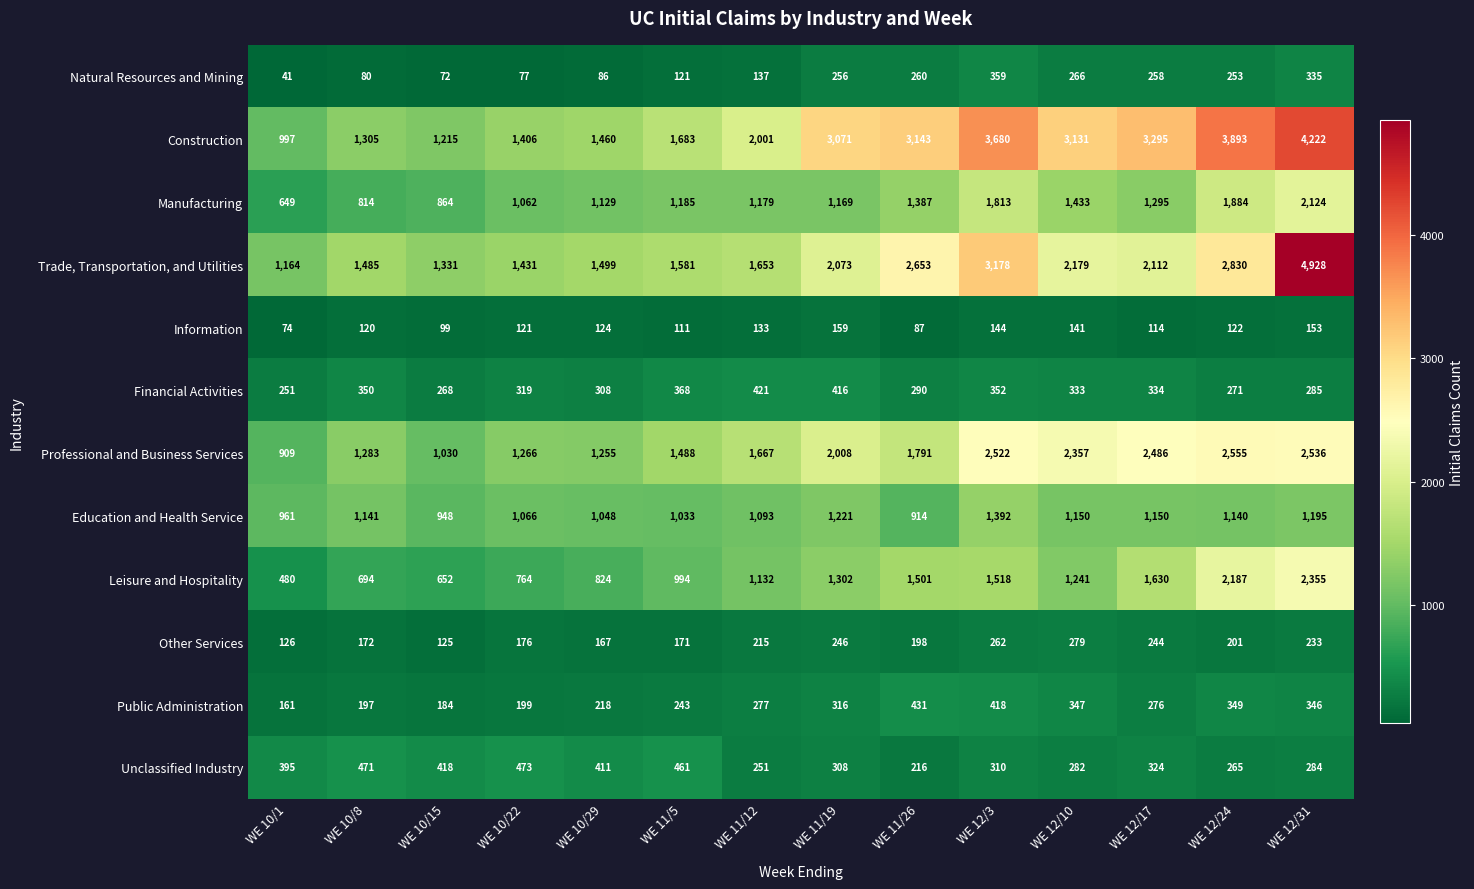

List the series in order of their peak value, highest first.

Trade, Transportation, and Utilities, Construction, Professional and Business Services, Leisure and Hospitality, Manufacturing, Education and Health Service, Unclassified Industry, Public Administration, Financial Activities, Natural Resources and Mining, Other Services, Information